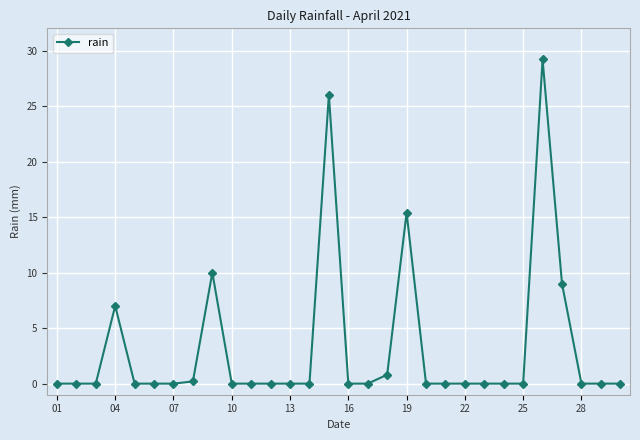

What is the difference between the maximum and minimum values?

29.2